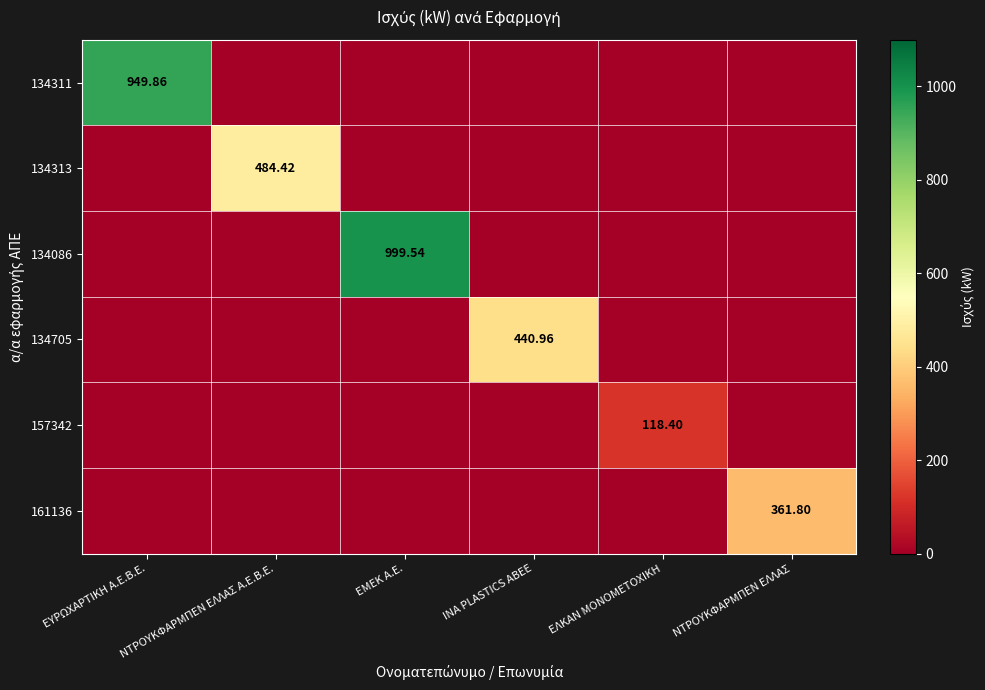

What is the maximum value shown in the chart?

999.5